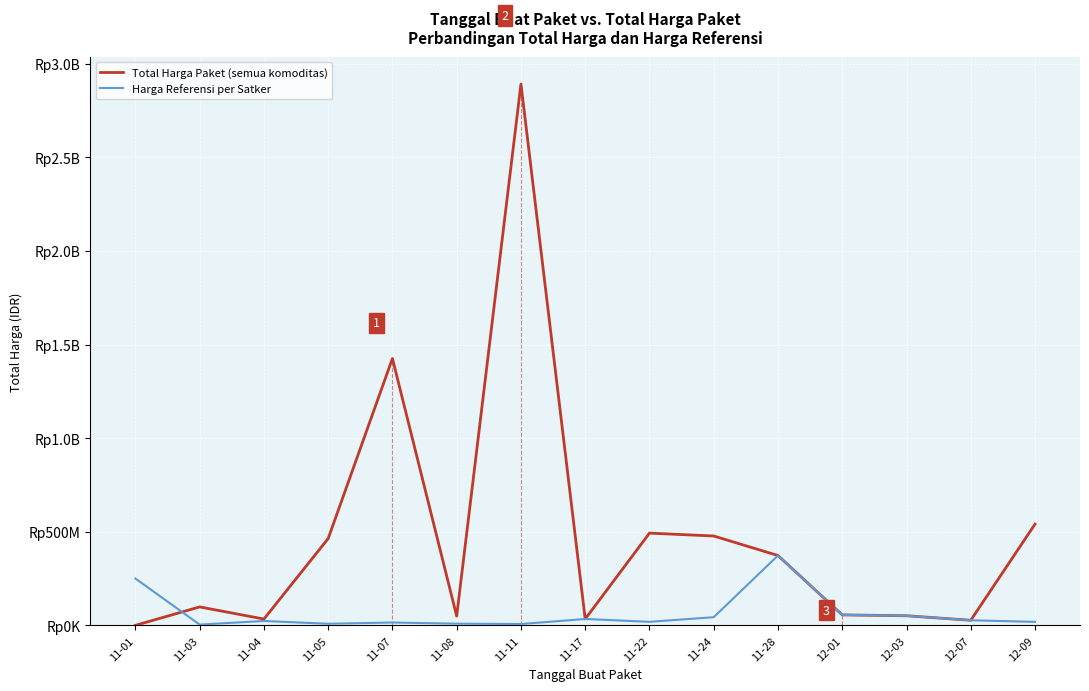

Which series ends up on top after the final intersection of Total Harga Paket (semua komoditas) and Harga Referensi per Satker?

Total Harga Paket (semua komoditas)